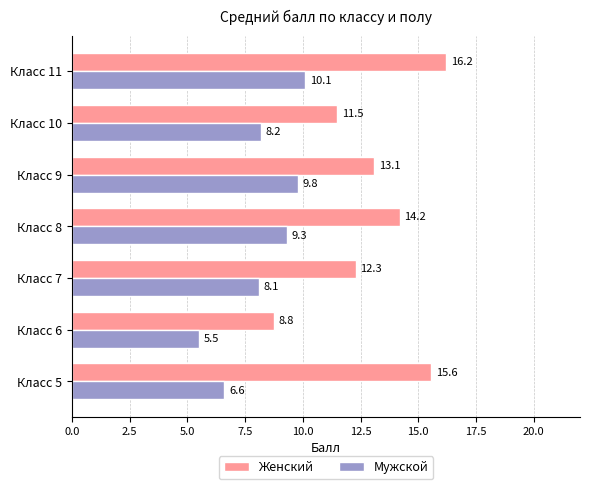

The value of Женский at Класс 8 is 3.2. True or false?

False